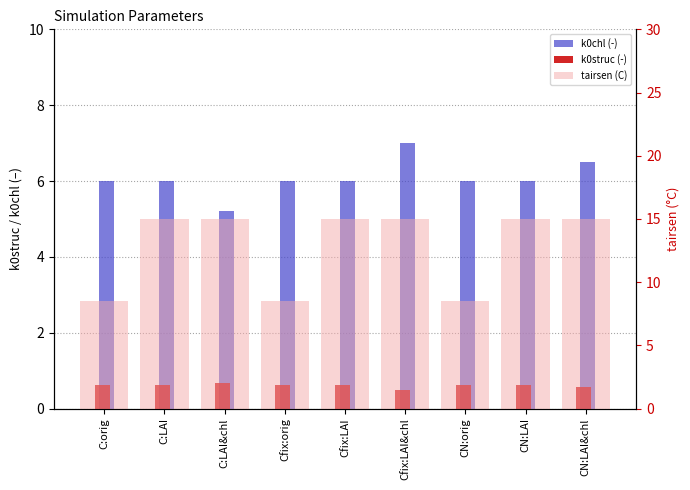

Which category has the highest value across all series?

C:LAI